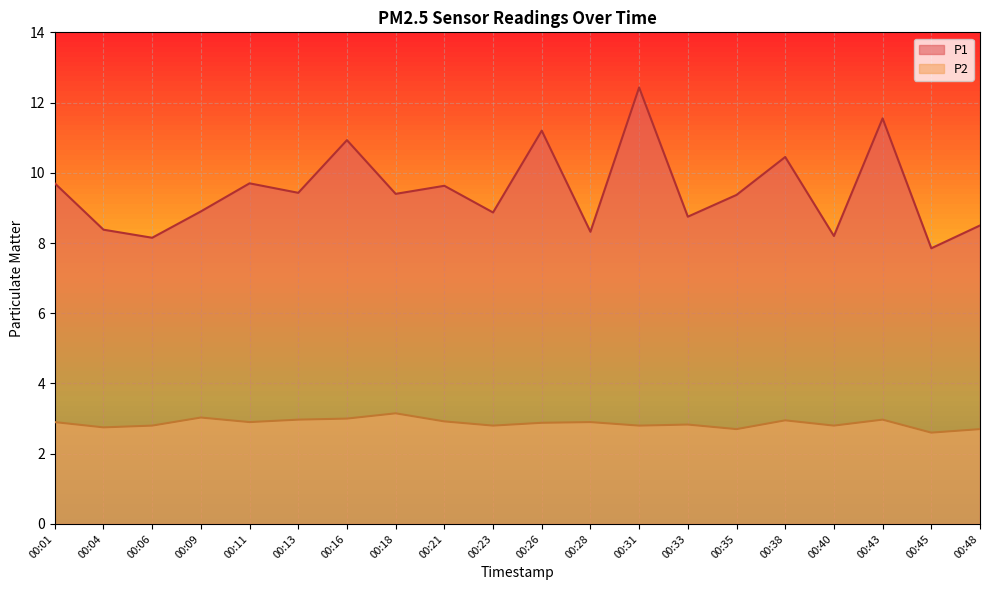

At which category is the sum across all series the highest?

00:31